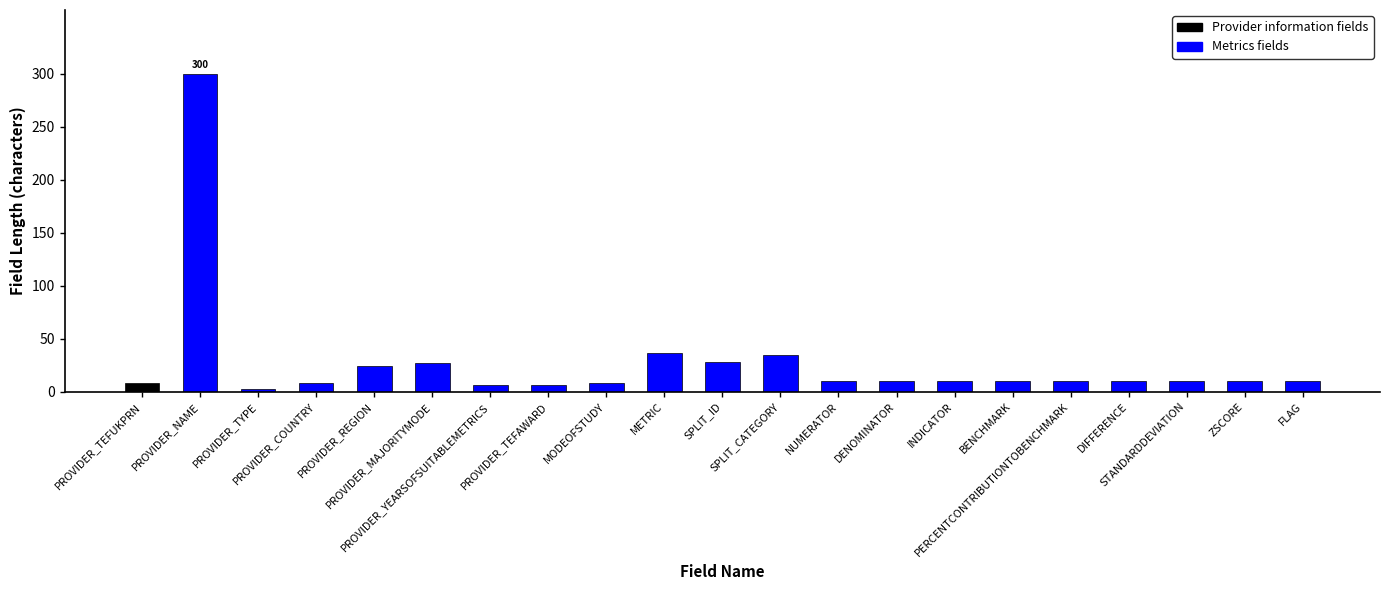

What is the value of the 3rd bar from the left?

3